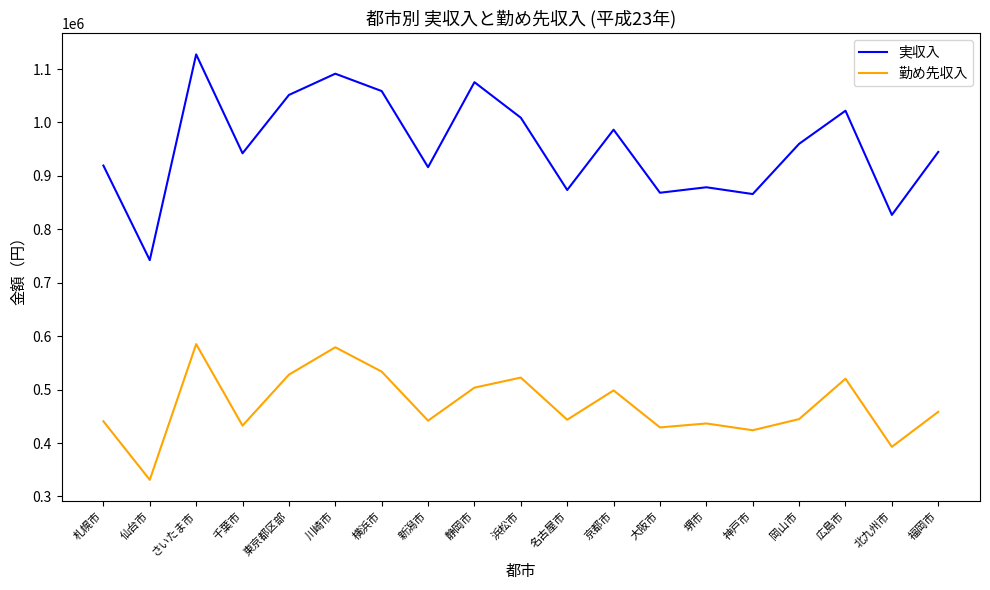

True or false: 実収入 has more than 0 points higher than both neighbors.

True